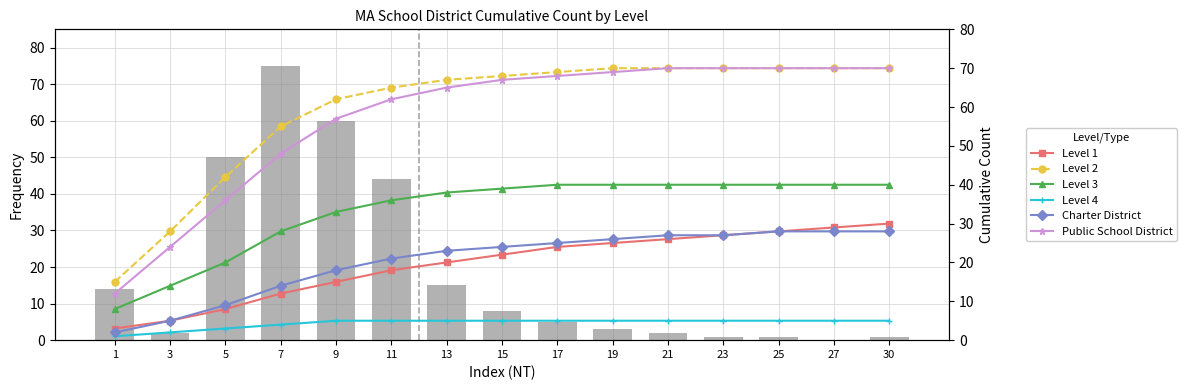

What is the spread (max minus min) of values at 3?

26